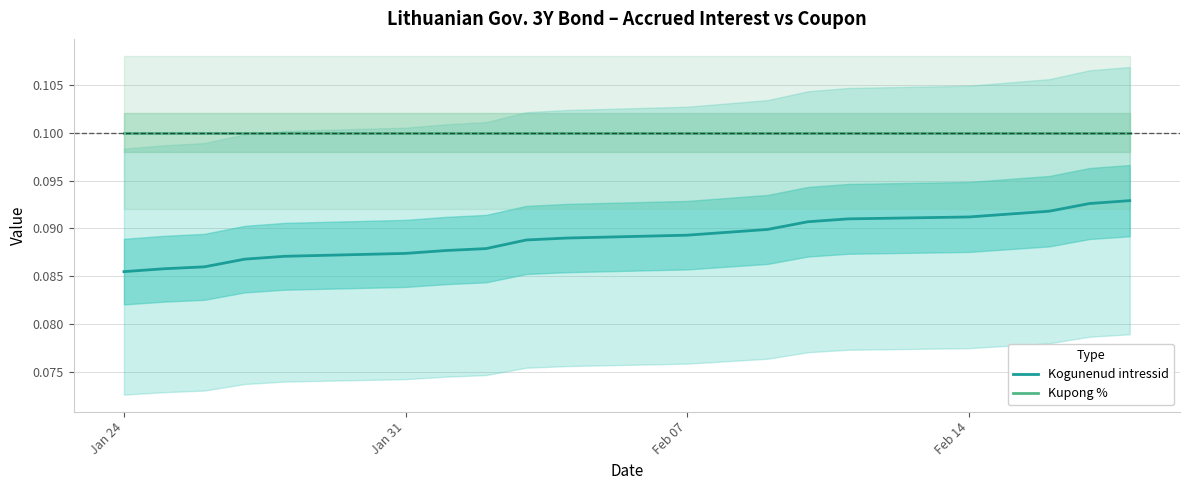

Count the Kogunenud intressid values in the range 0 to 1.

20